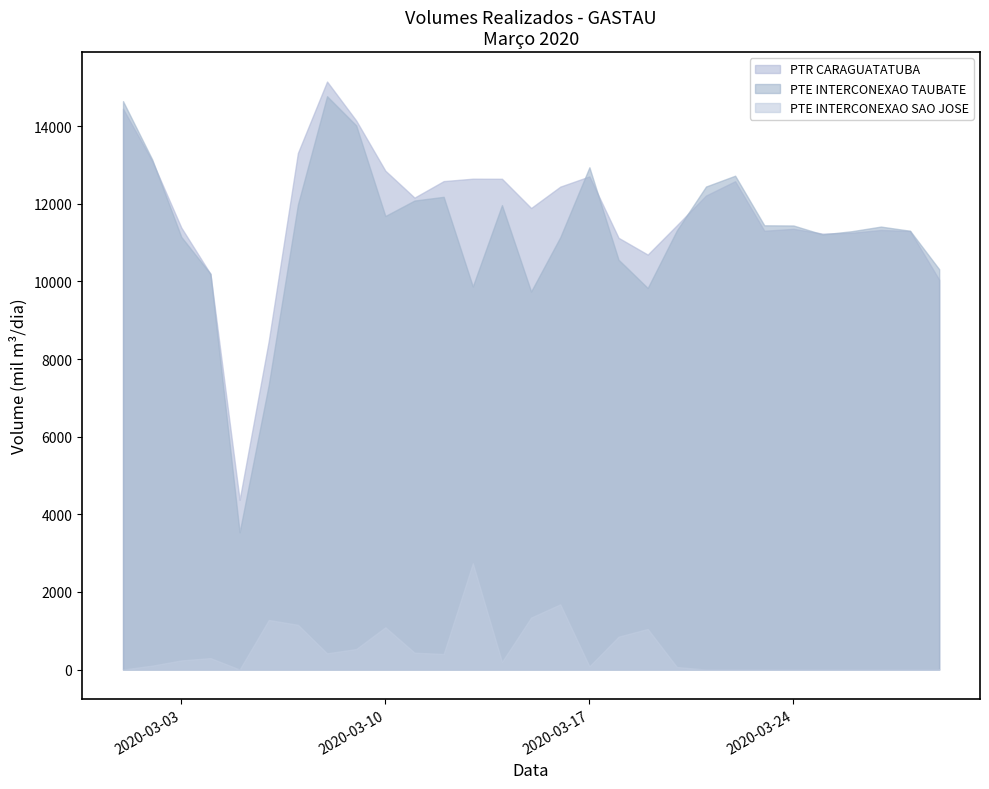

True or false: PTE INTERCONEXAO SAO JOSE and PTR CARAGUATATUBA intersect in this chart.

False